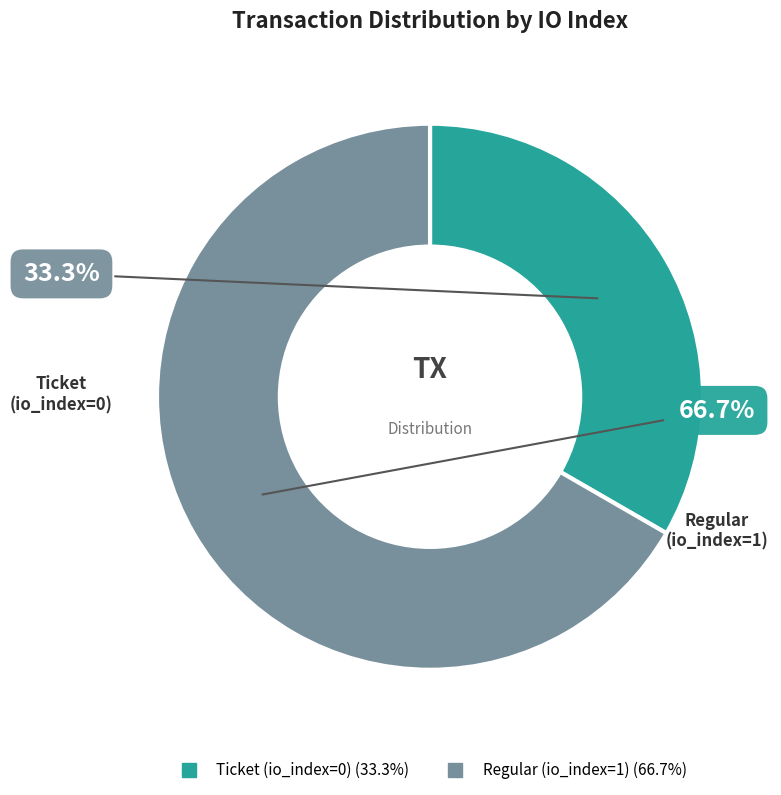

Is Ticket (io_index=0) the majority of the pie?

No